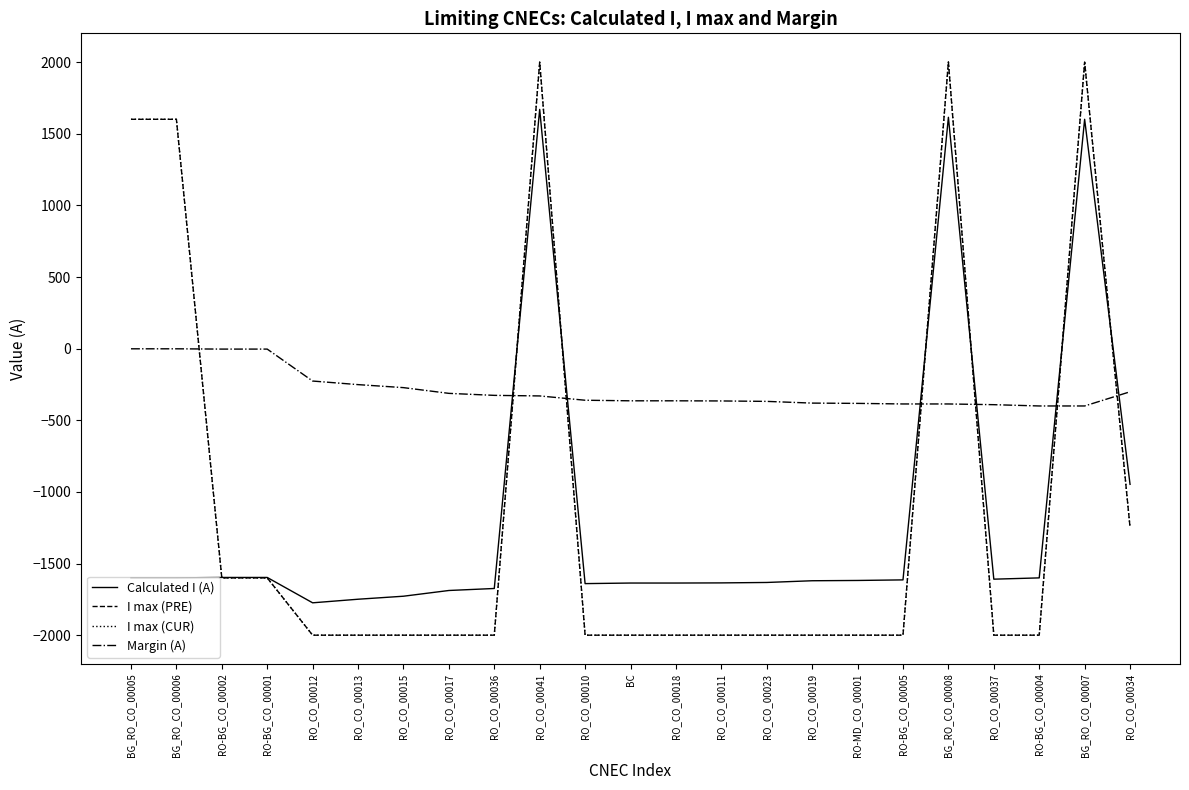

Which has a higher value, RO_CO_00015 or RO_CO_00041?

RO_CO_00041